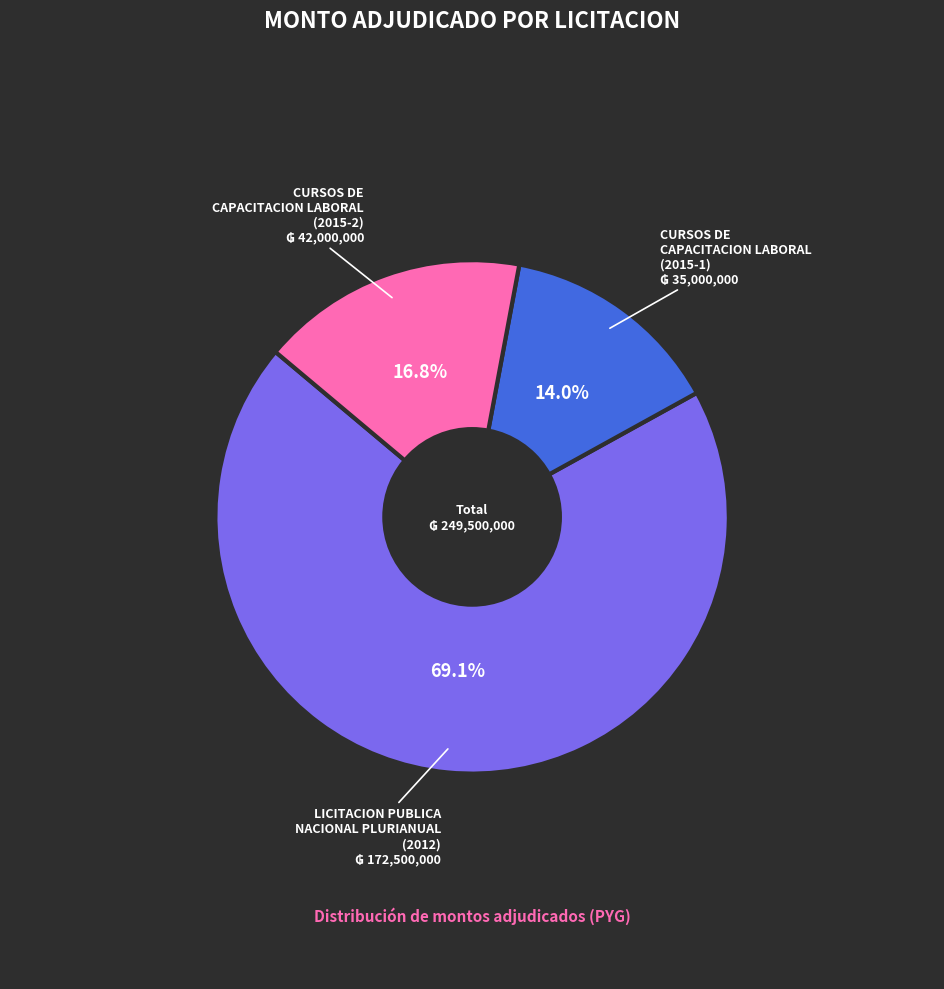

Is there a majority slice in this chart?

Yes